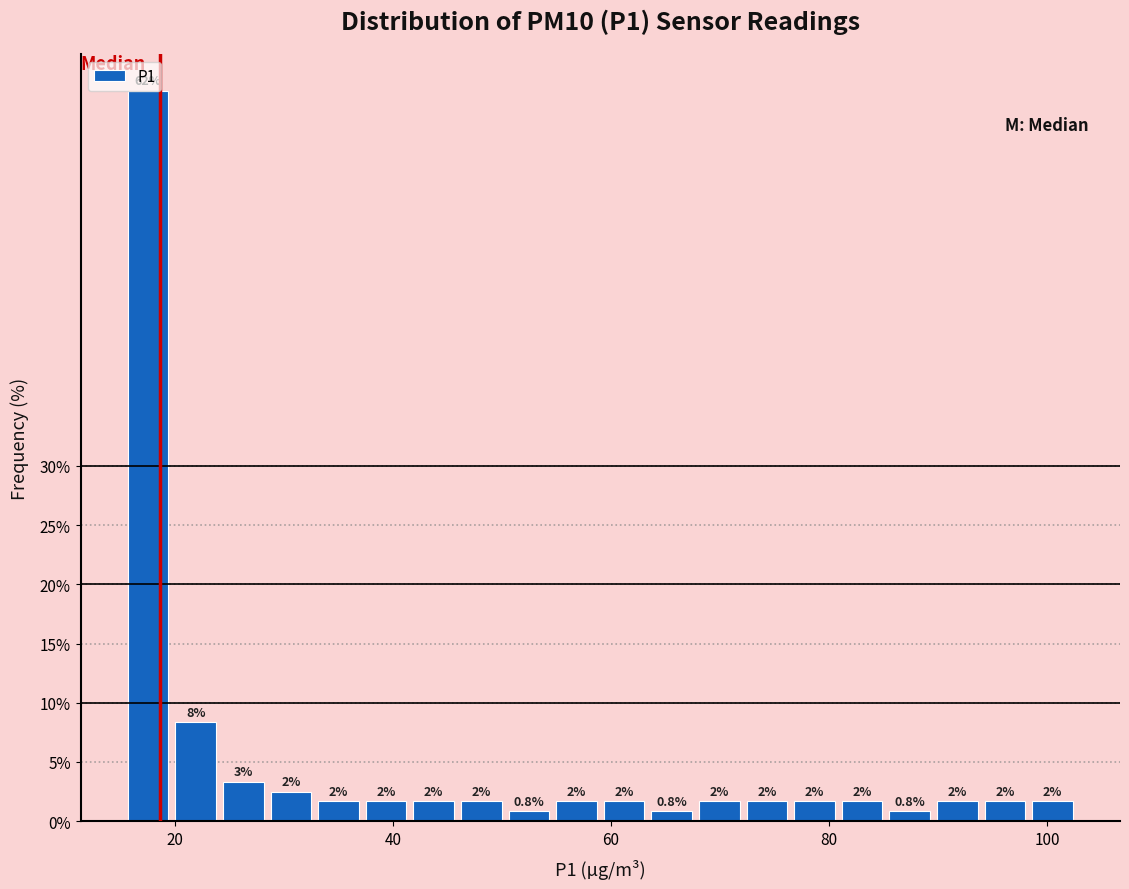

Around what value on the x-axis is the tallest bar? Give the approximate position of its centre, as read against the axis.

18